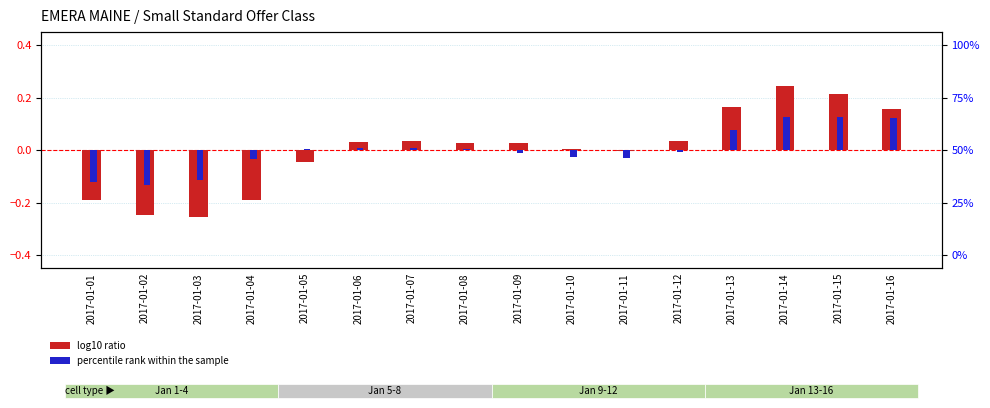

Between 2017-01-01 and 2017-01-07, which series saw the biggest shift?

log10 ratio